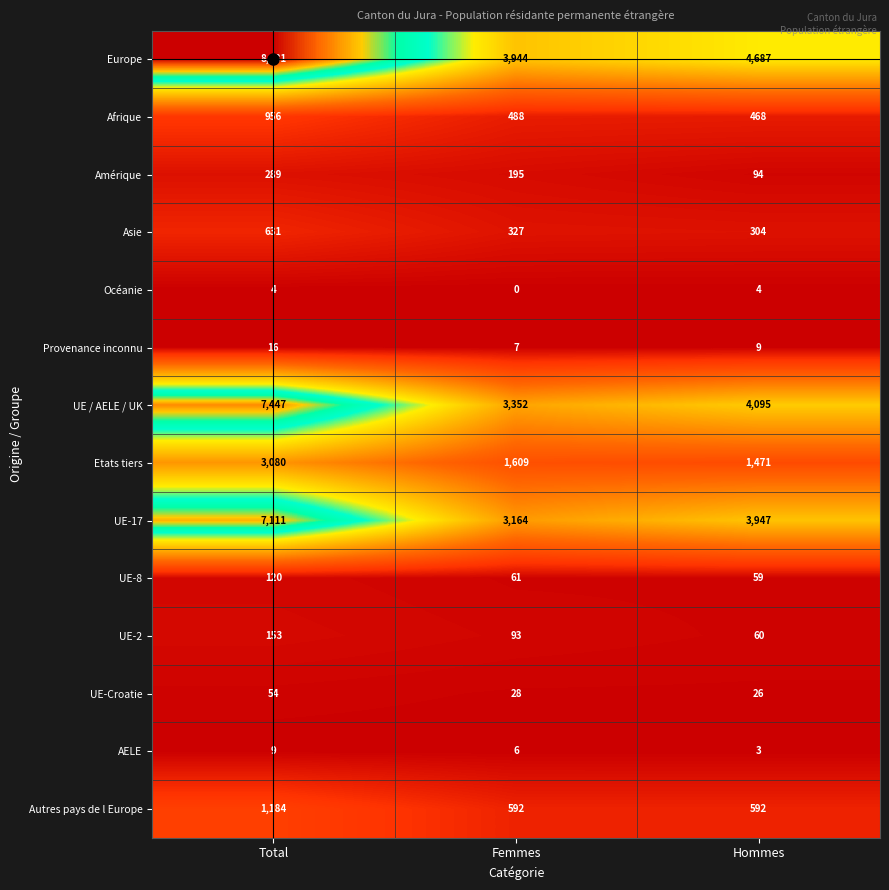

At which category is the sum across all series the highest?

Total